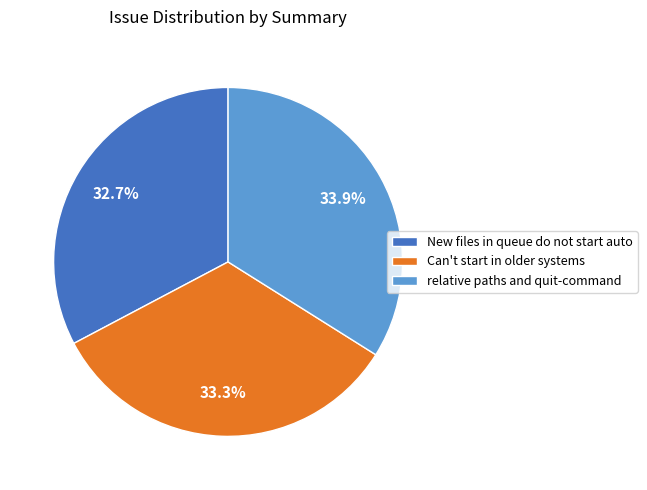

Does relative paths and quit-command represent more than half of the total?

No